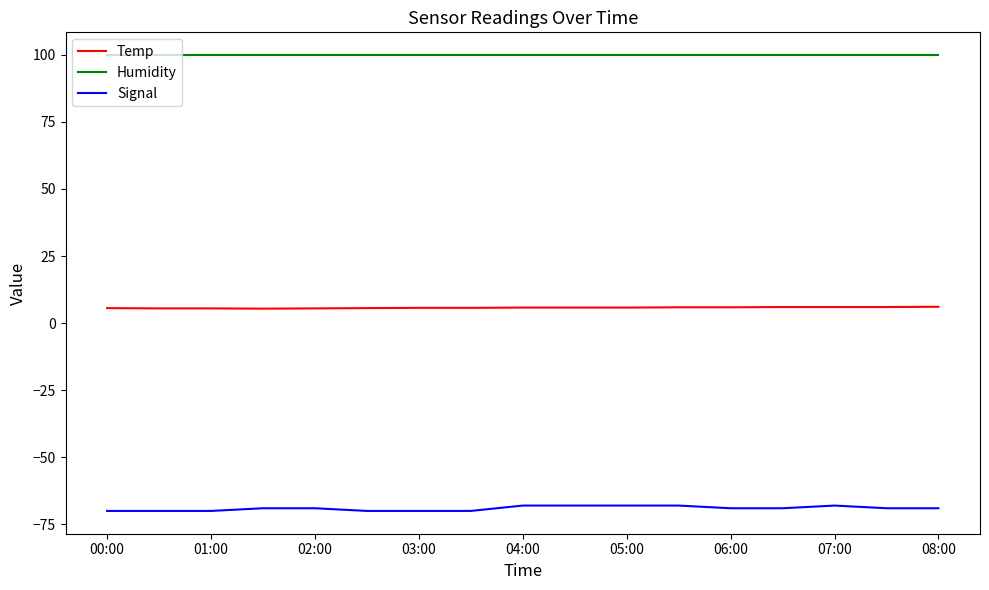

Which series has the largest total across all categories?

Humidity